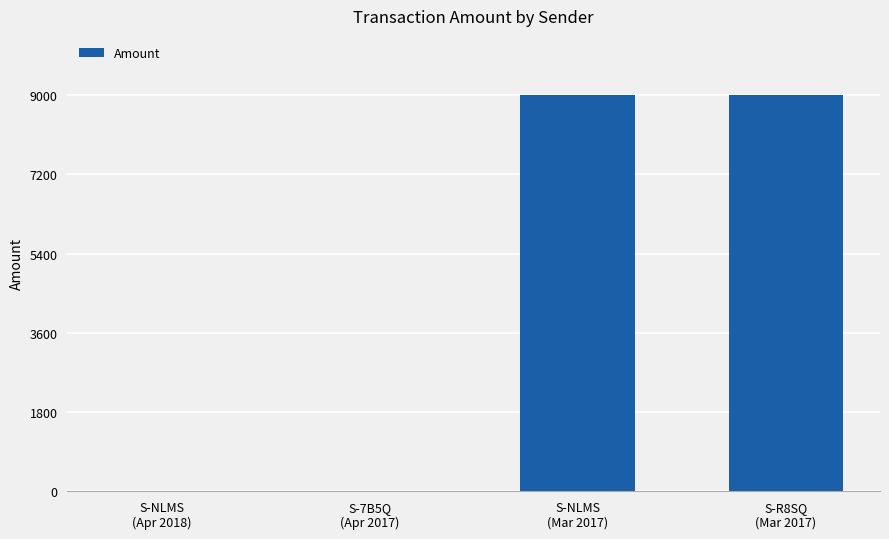

True or false: the data shows 1 at S-NLMS
(Apr 2018).

True